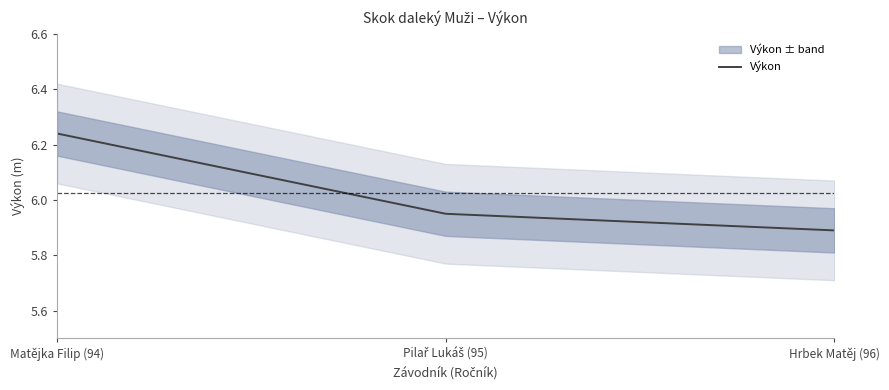

Reading left to right, transcribe all the data shown in this chart.

Matějka Filip (94)=6.2	Pilař Lukáš (95)=6.0	Hrbek Matěj (96)=5.9